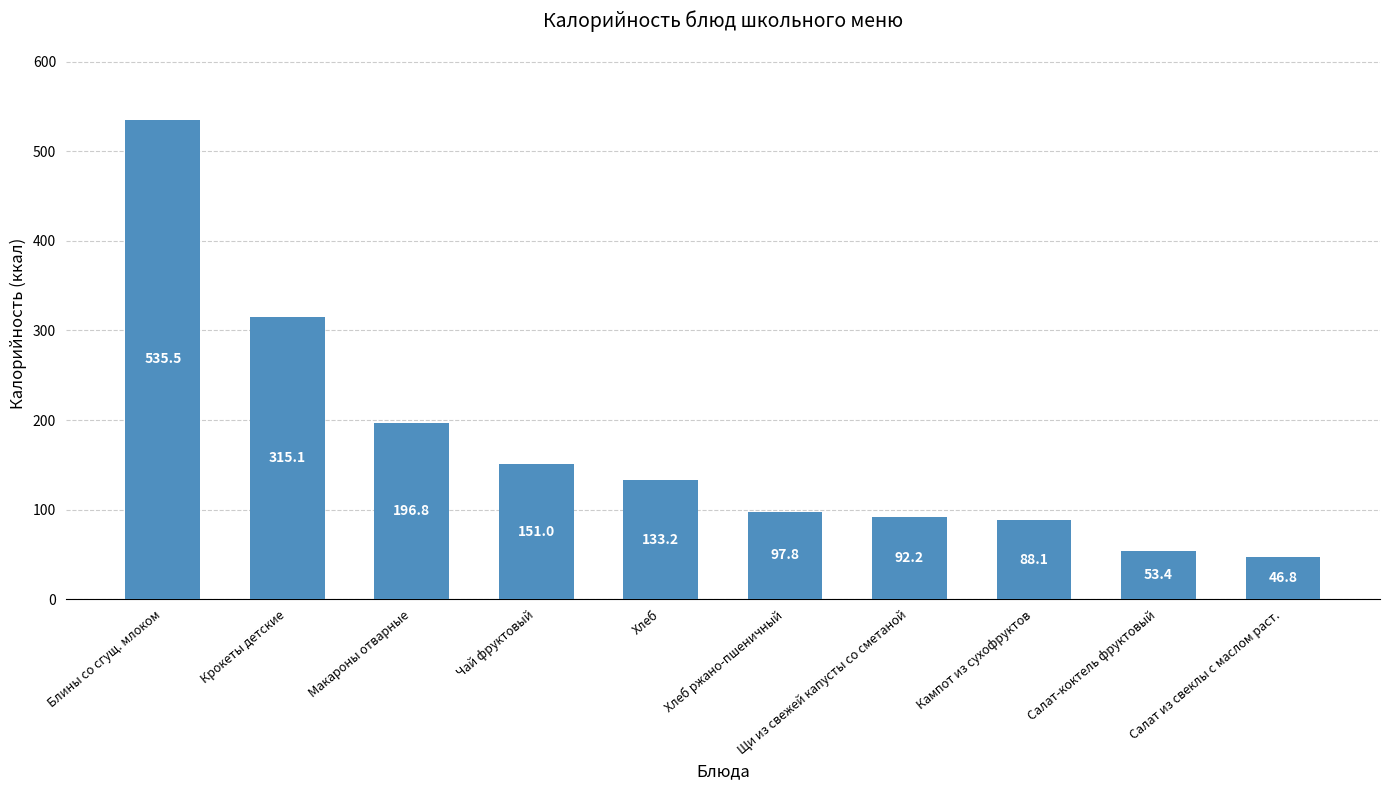

True or false: the data shows 950.3 at Блины со сгущ. млоком.

False